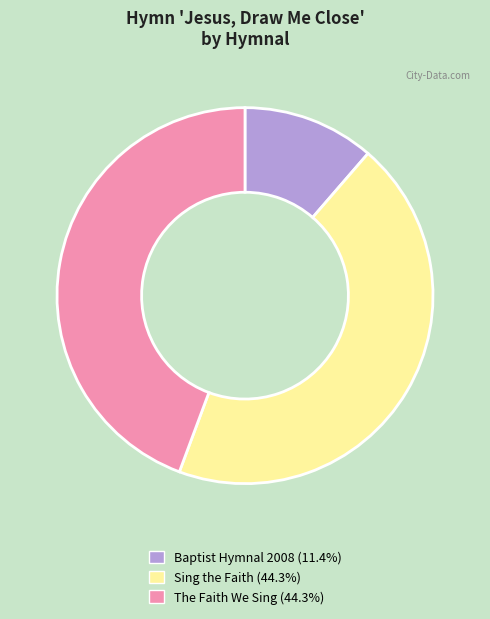

Do Baptist Hymnal 2008 (11.4%) and The Faith We Sing (44.3%) together represent more than half of the pie?

Yes